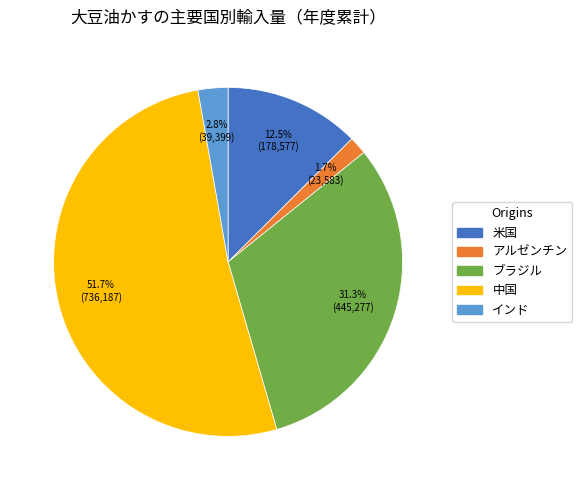

Approximately how many times larger is the value at インド compared to 中国?

0.1